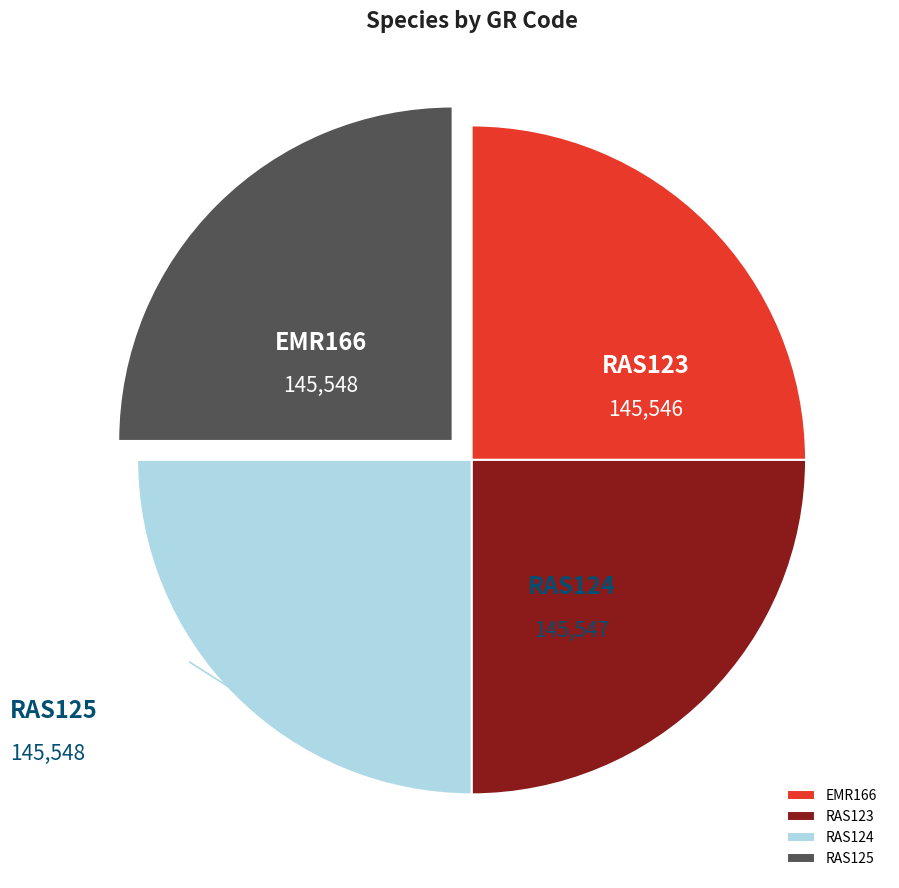

What portion of the pie excludes RAS125?

75.0%